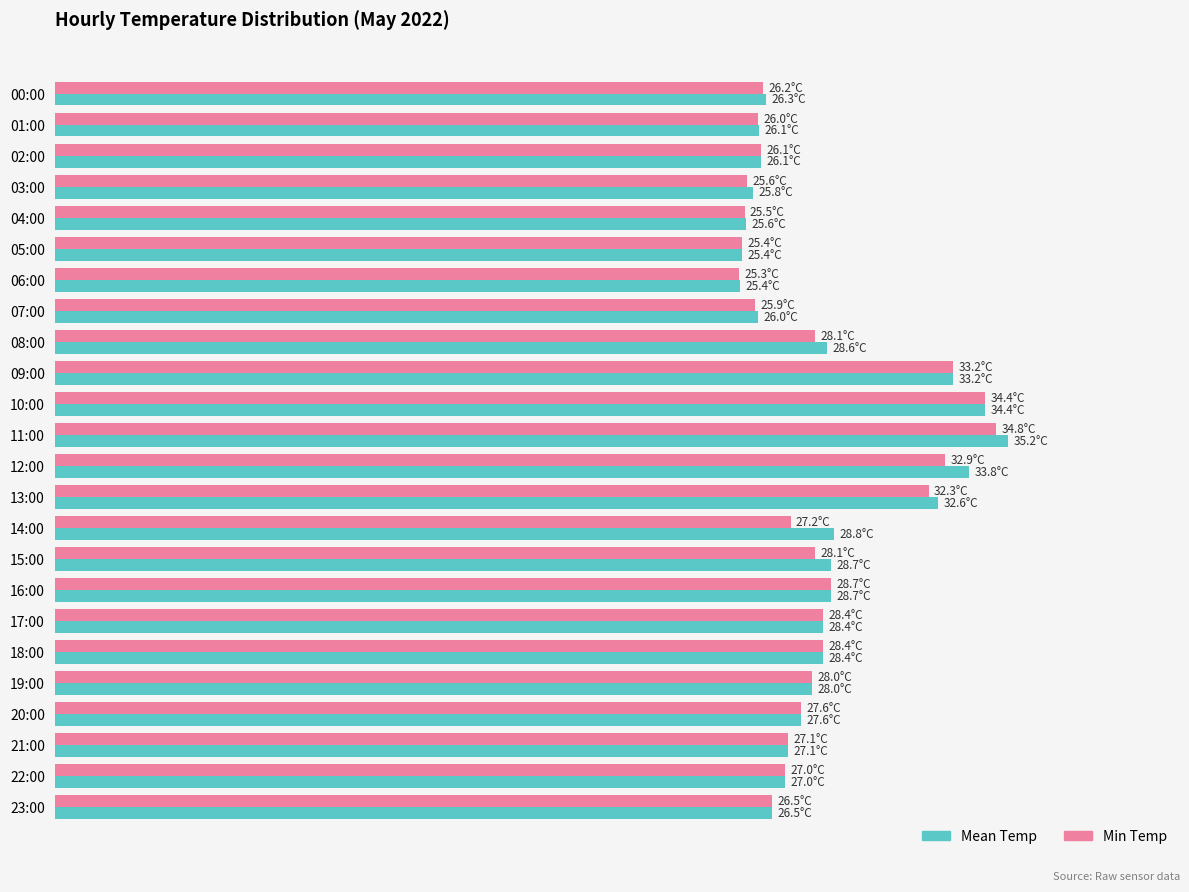

Which series has the largest total across all categories?

Mean Temp